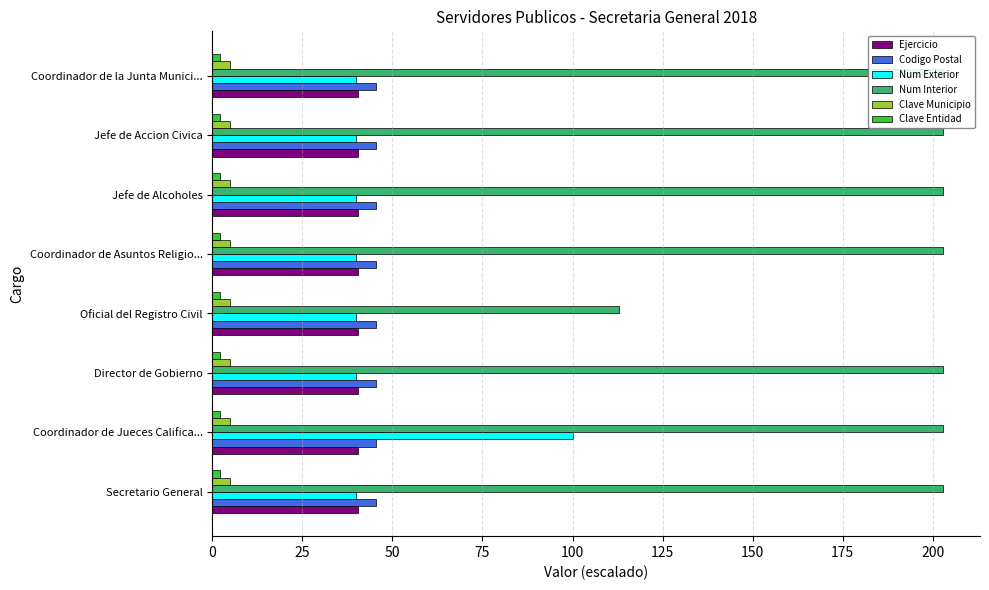

True or false: Num Interior has a value of 326.9 at Coordinador de Asuntos Religio....

False